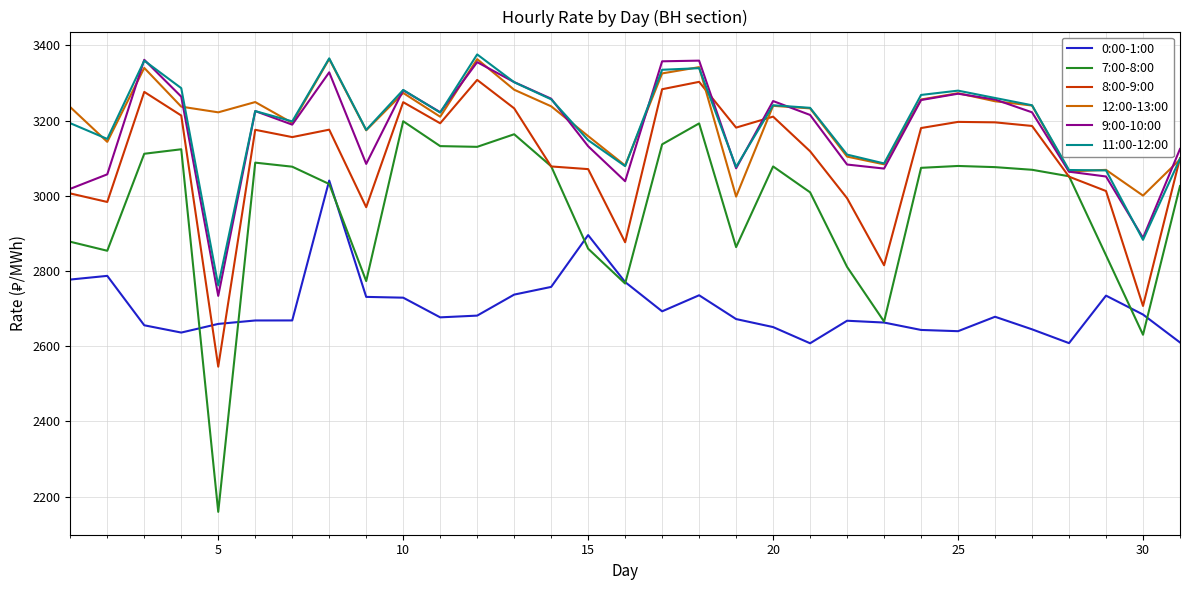

How many interior local peaks does the 9:00-10:00 series have?

8